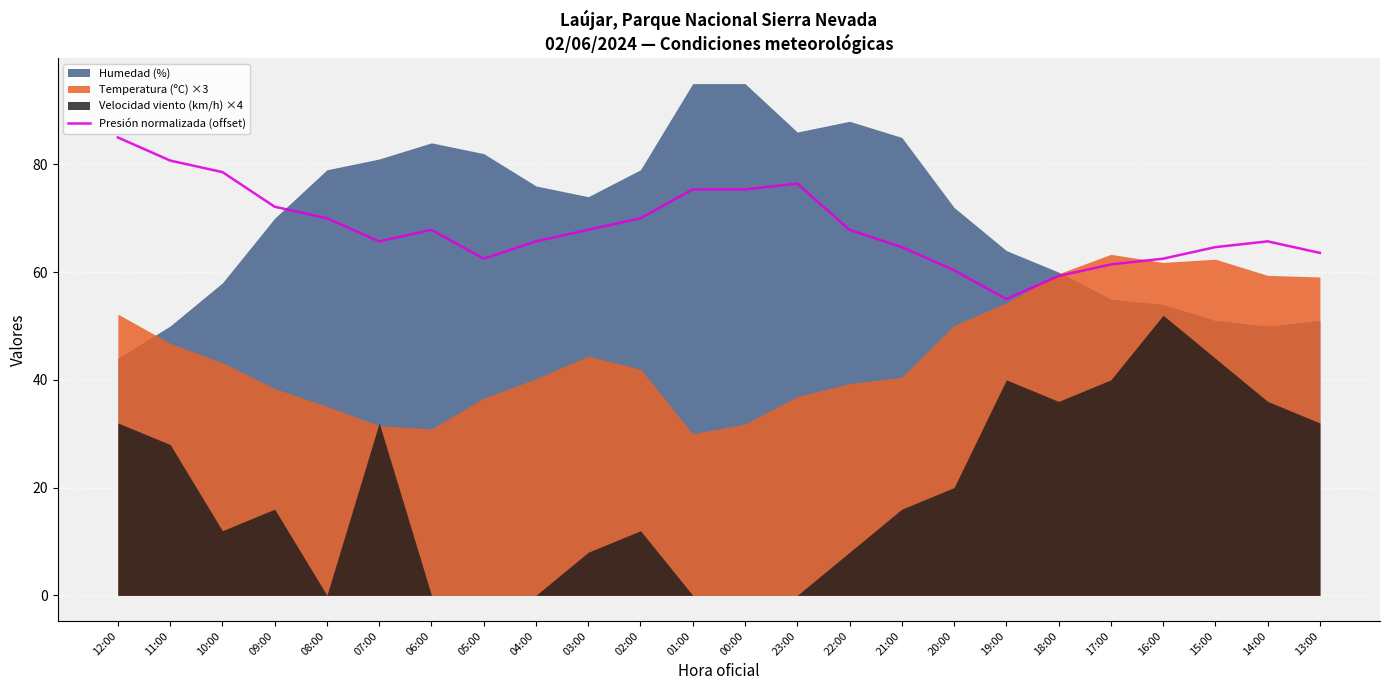

What is the label of the 24th point from the right?

12:00